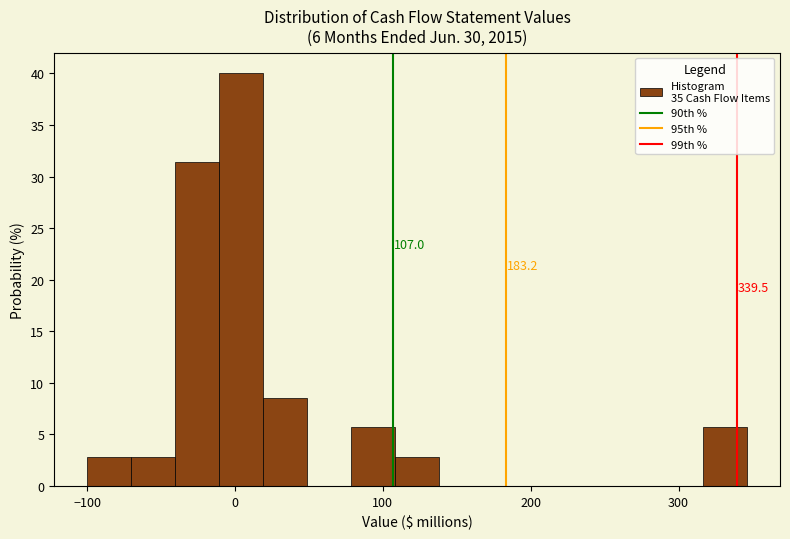

Around what value on the x-axis is the tallest bar? Give the approximate position of its centre, as read against the axis.

0